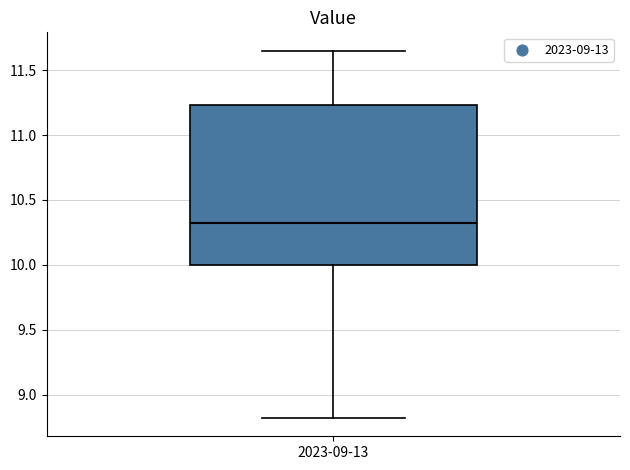

Where does the lower whisker of the box for 2023-09-13 end on the y-axis? The values are not printed on the chart, so give them approximately, as read against the axis.

8.80